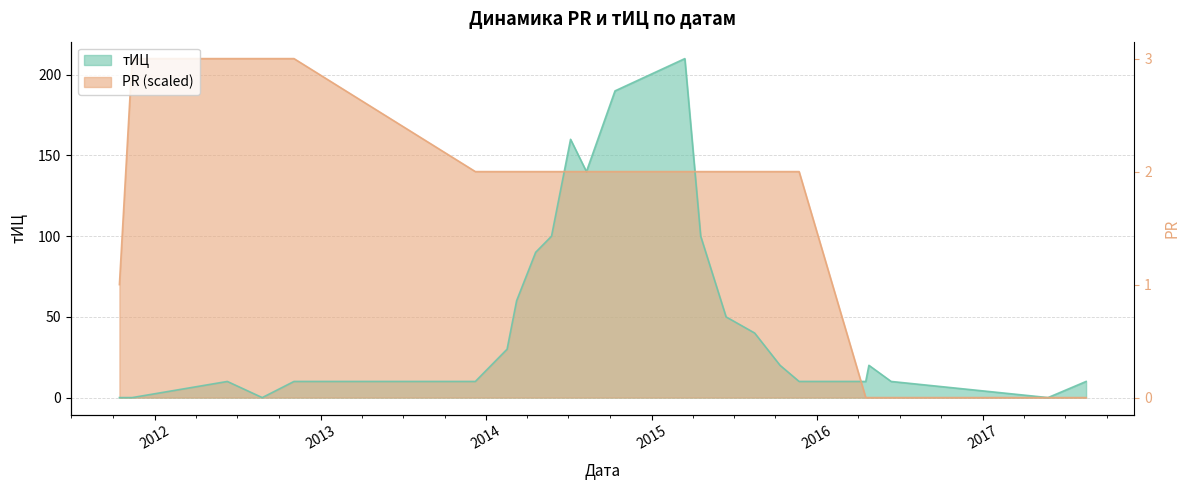

Is the value of PR at 2015-11-22 greater than the value of тИЦ at 2015-04-19?

Yes